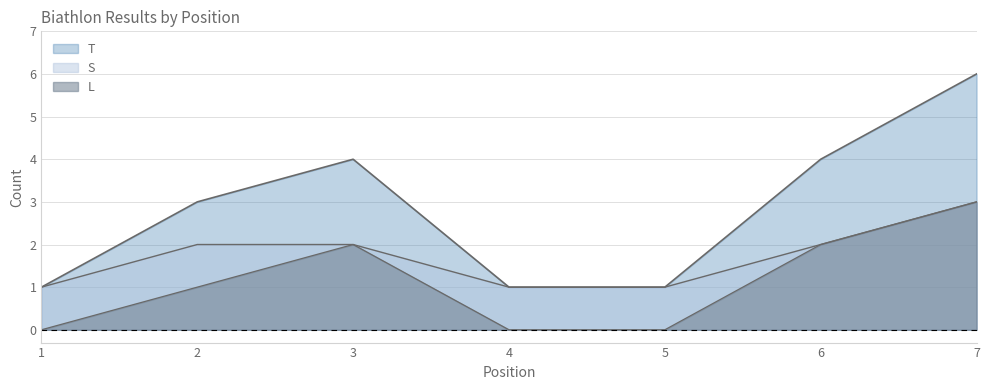

Is it true that T equals 1 at 3?

False